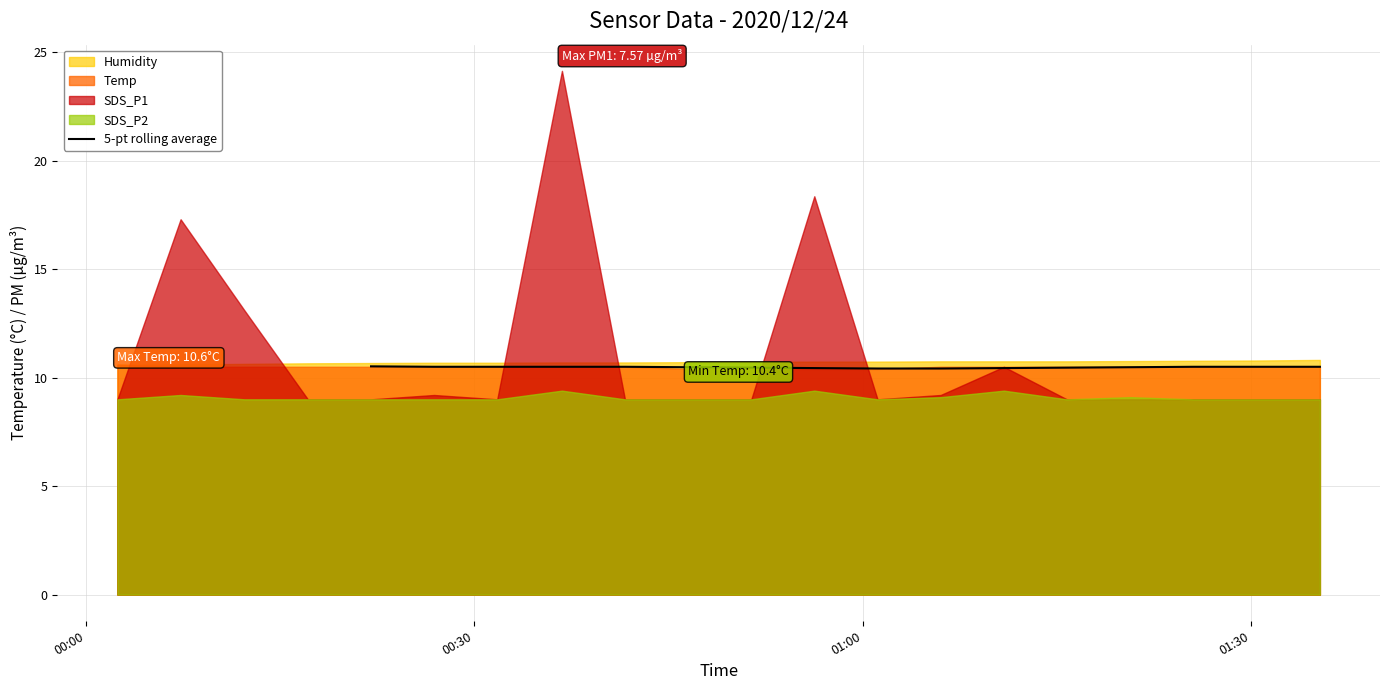

What is the lowest value of the 5-pt rolling average series?

10.4